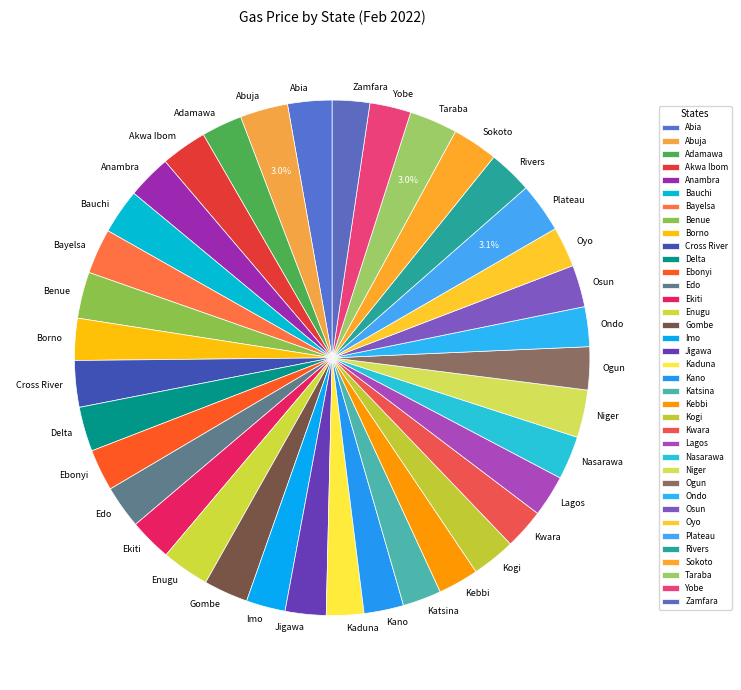

What is the ratio of the value at Ogun to the value at Ekiti?

1.0